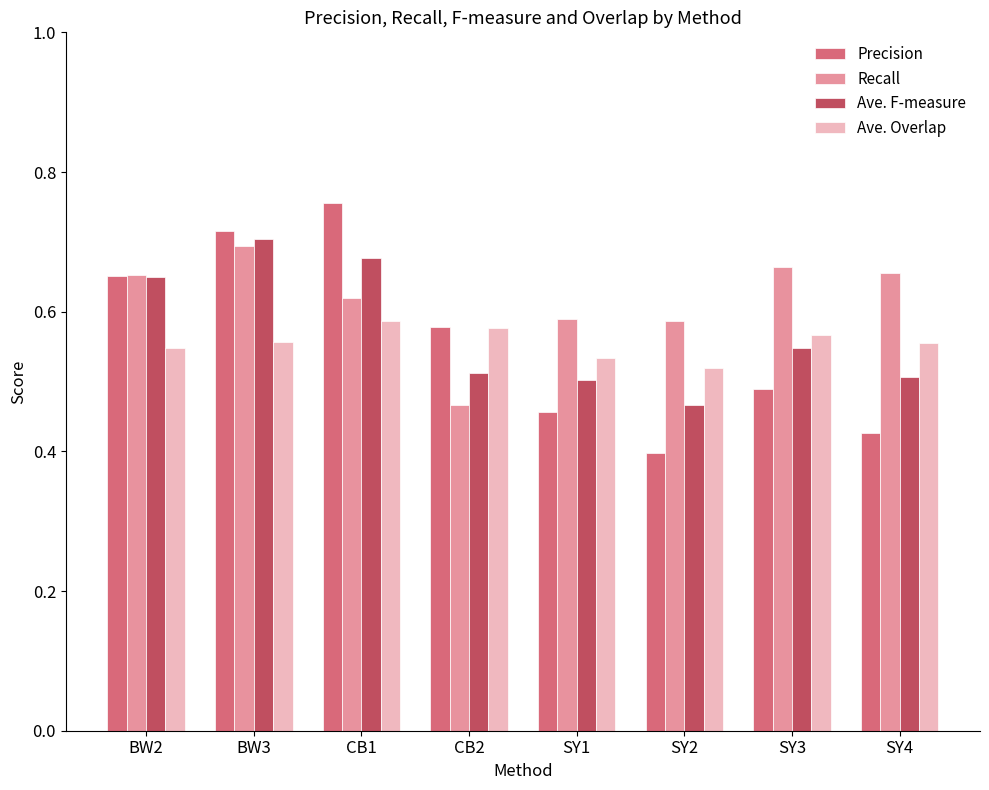

The value of Precision at SY1 is 0.6. True or false?

False